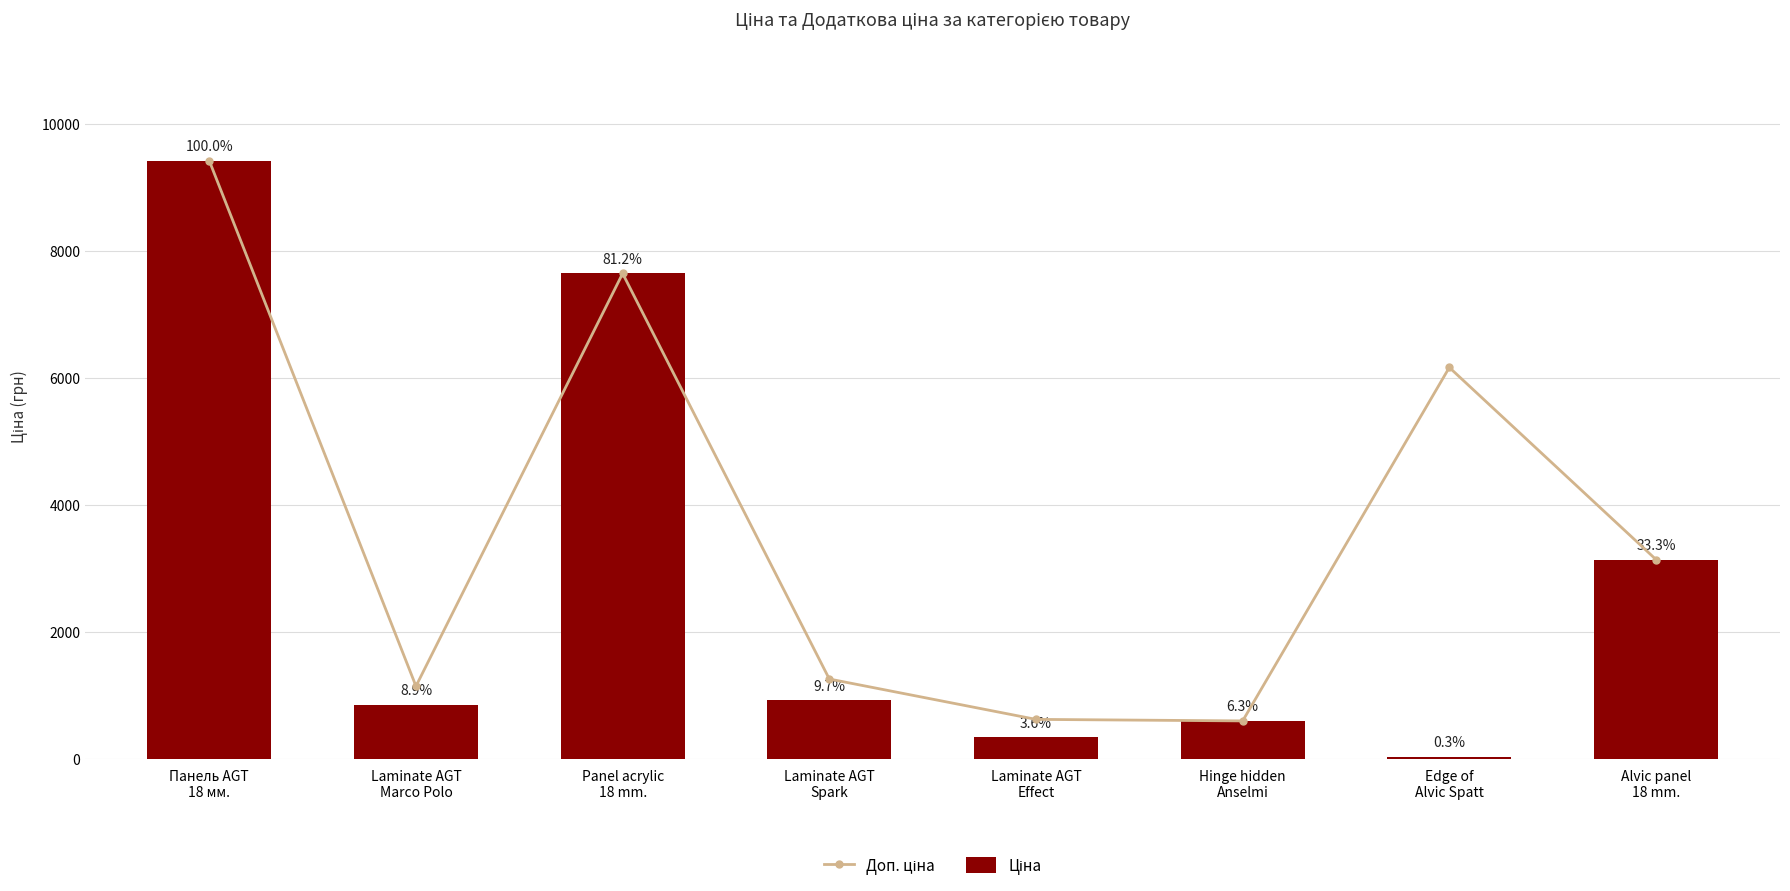

Reading right to left, extract all data points from this chart.

Доп. ціна: 3137.0	6162.0	595.0	619.0	1254.8	7641.9	1142.1	9416.9
Ціна: 3136.8	27.4	595.0	337.6	917.2	7641.9	842.8	9416.9